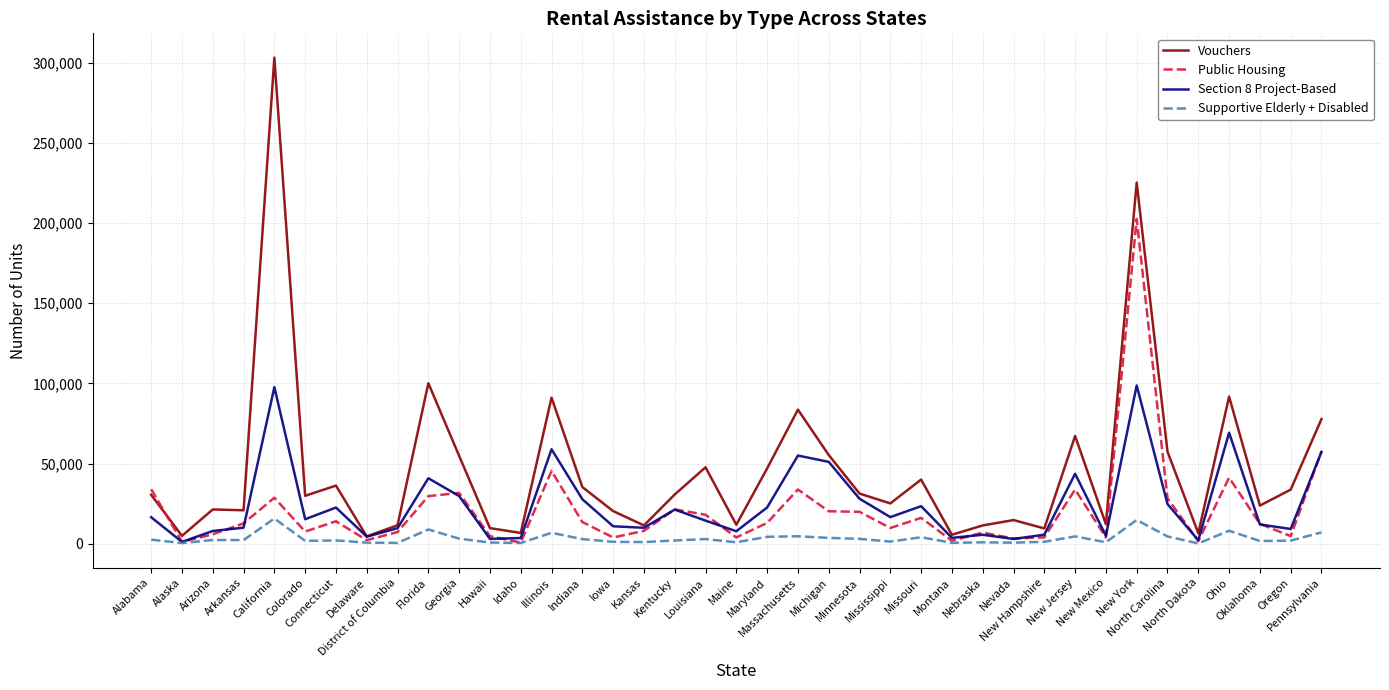

What are all the series names shown in the legend?

Vouchers, Public Housing, Section 8 Project-Based, Supportive Elderly + Disabled